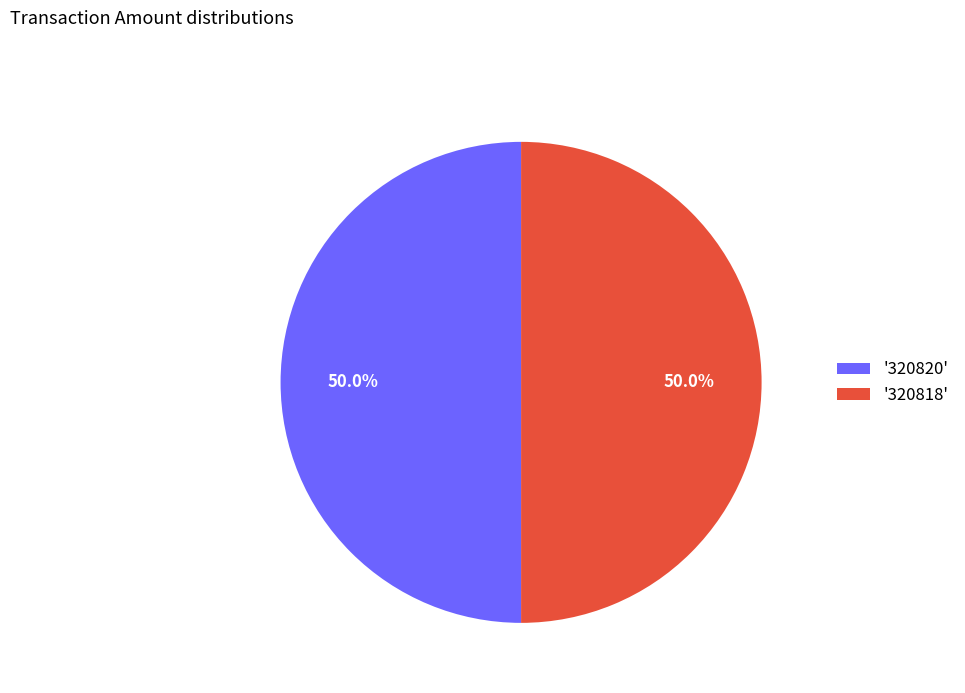

Approximately how many times larger is the value at '320820' compared to '320818'?

1.0